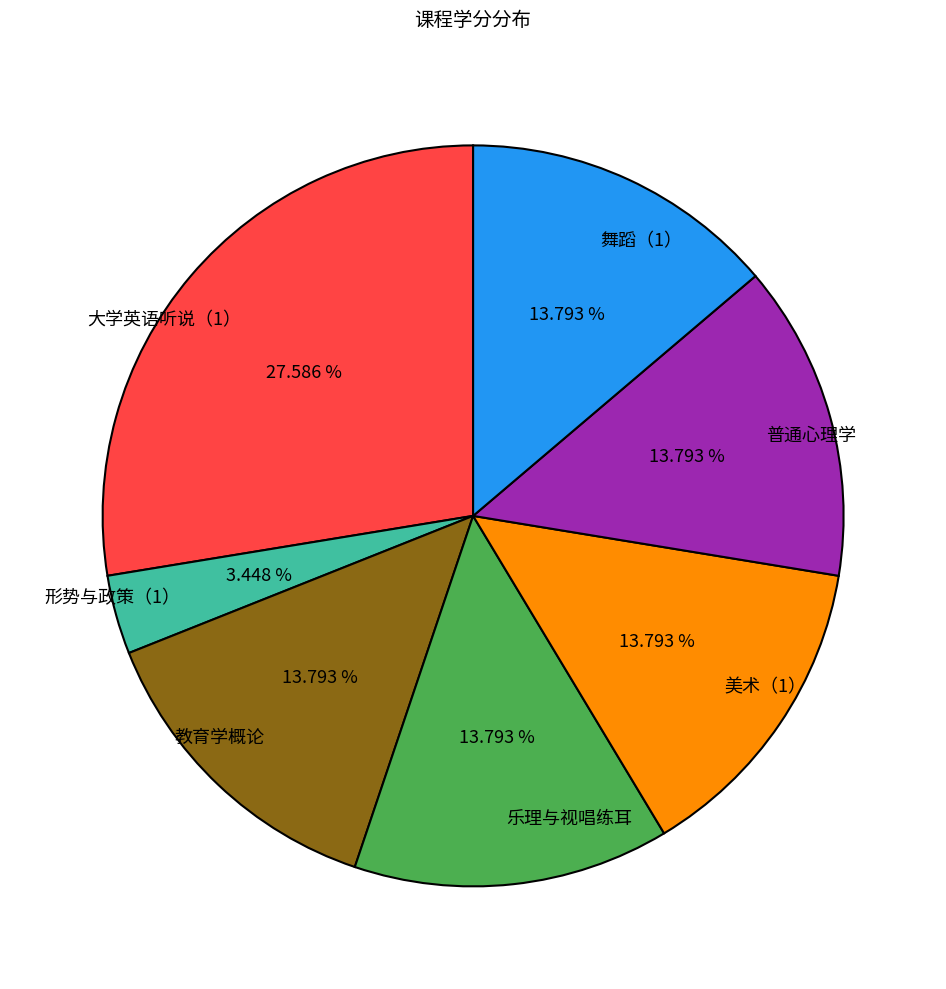

Approximately how many times larger is the value at 舞蹈（1） compared to 乐理与视唱练耳?

1.0